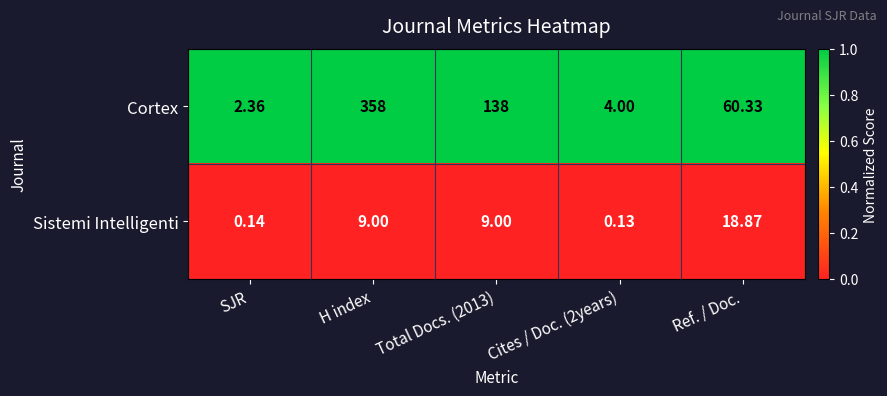

Which series has the largest total across all categories?

Cortex